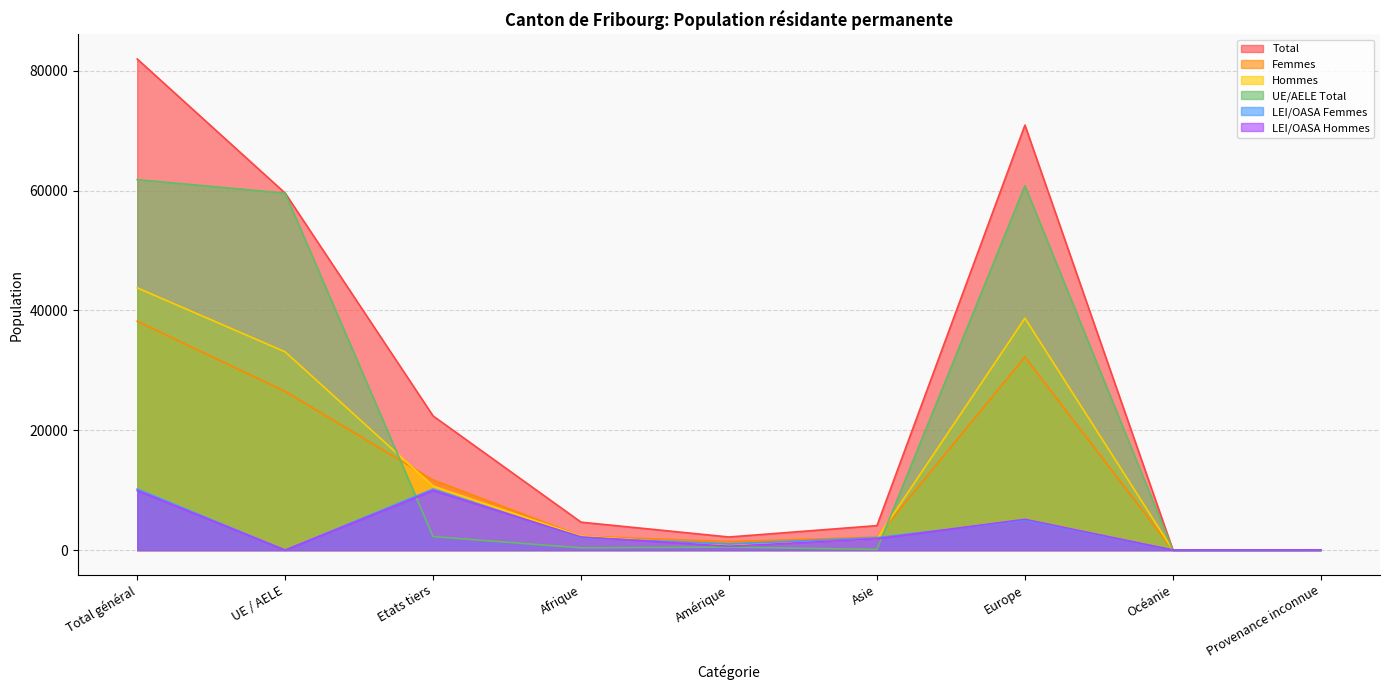

How many data points in UE/AELE Total are above 504?

4